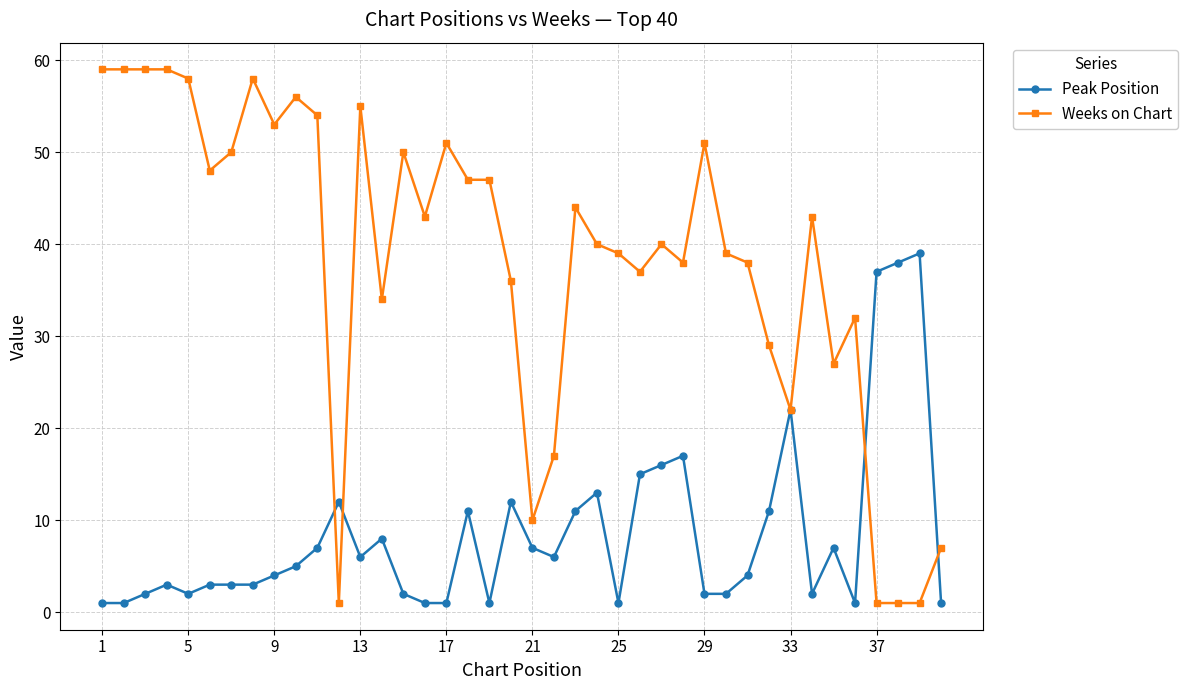

How many lines are shown in the chart?

2